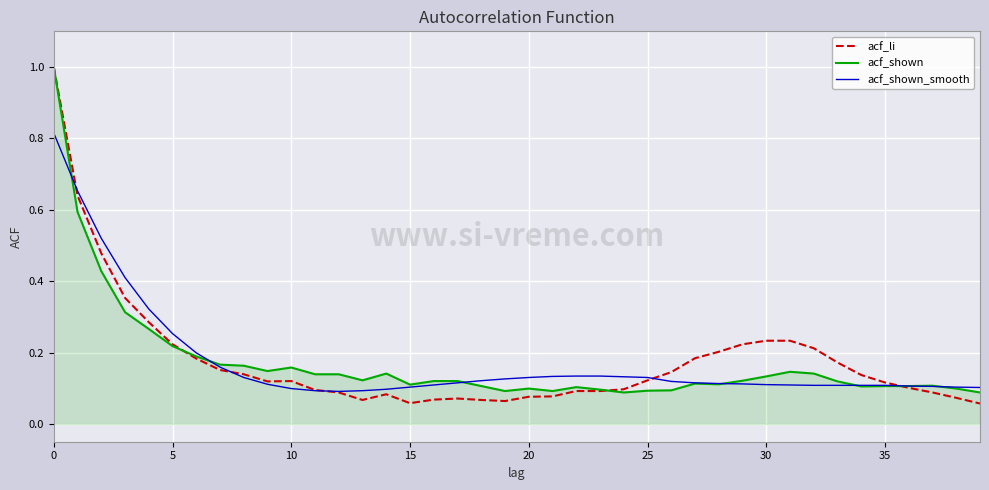

How many lines are shown in the chart?

3